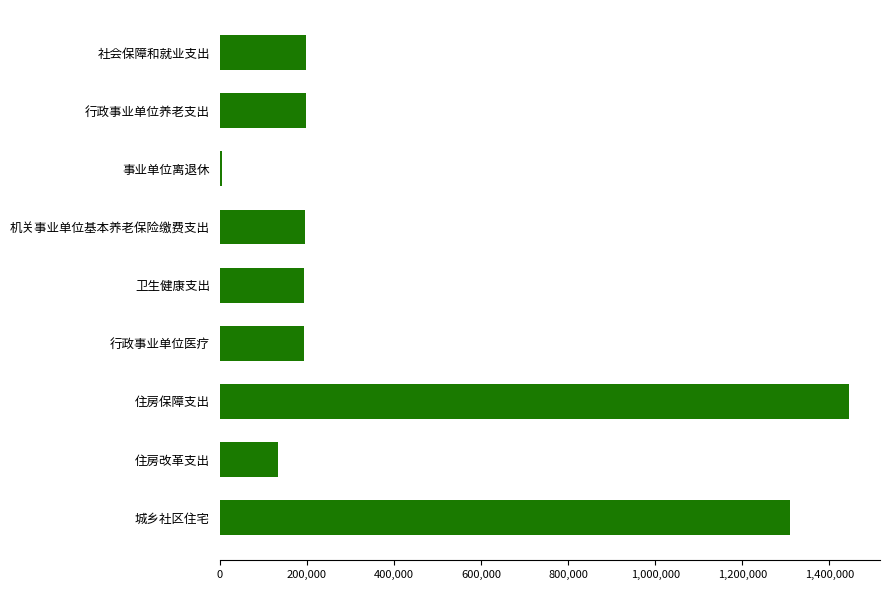

True or false: the data shows 266293.7 at 机关事业单位基本养老保险缴费支出.

False